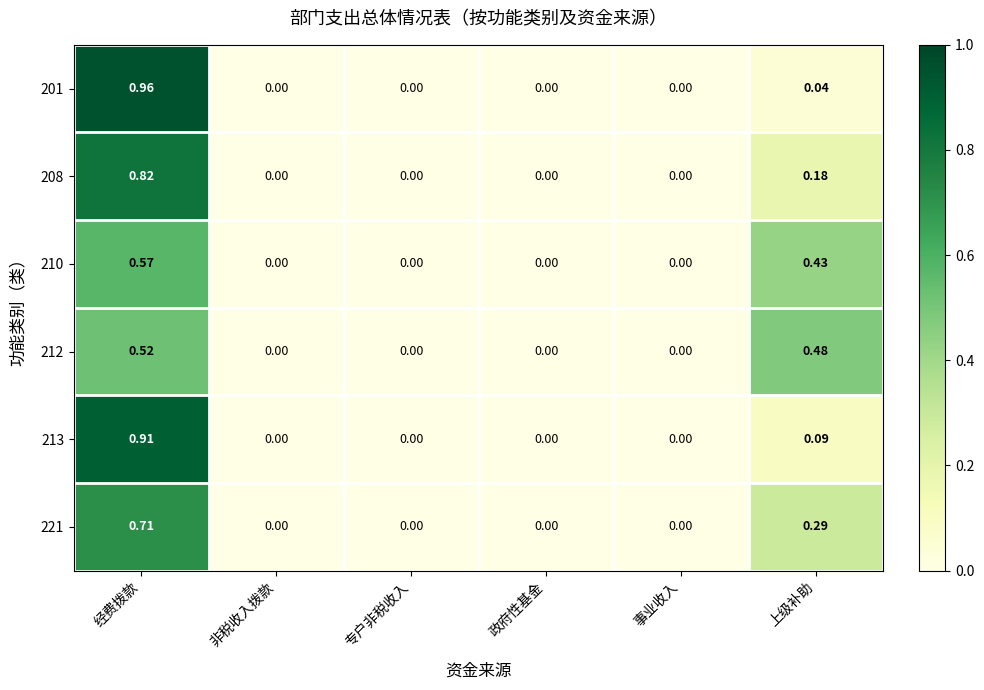

At which category does the chart reach its peak across all series?

经费拨款